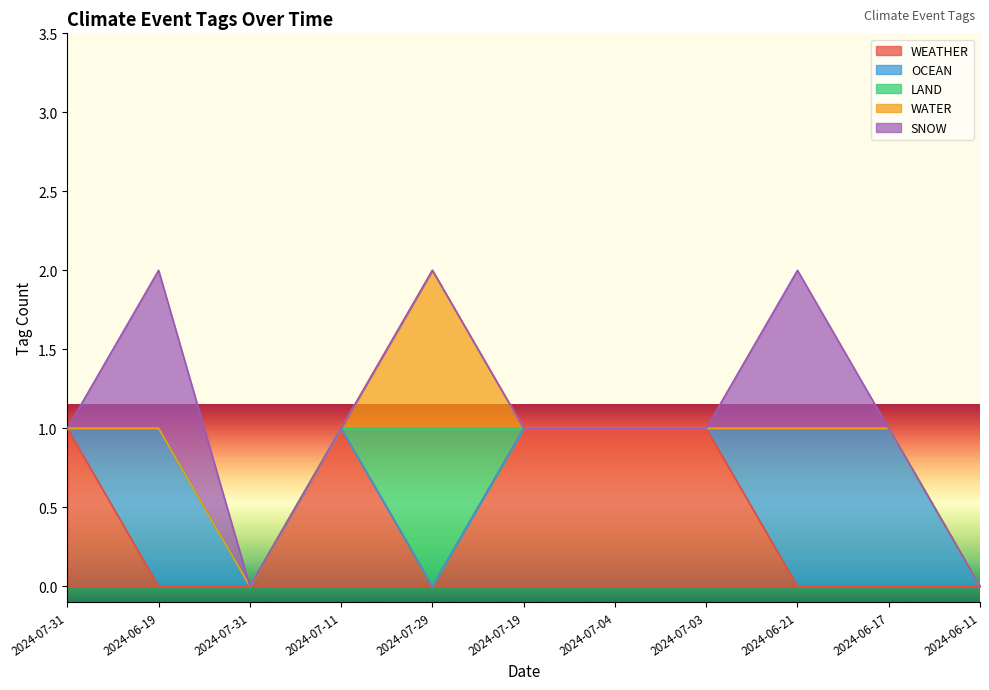

In WEATHER, how many points are higher than both neighbors (excluding endpoints)?

1